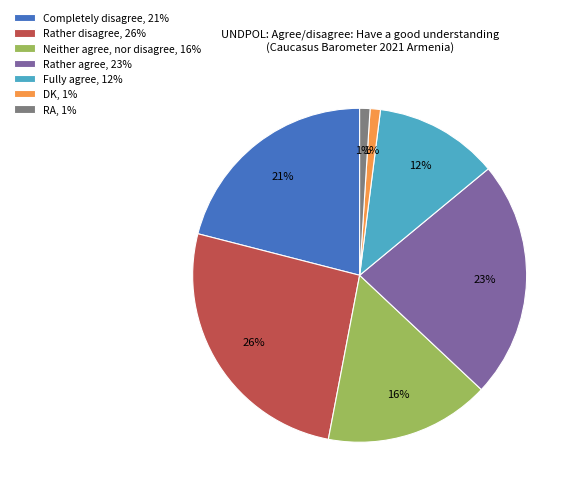

Is the sum of Completely disagree and Fully agree greater than half?

No